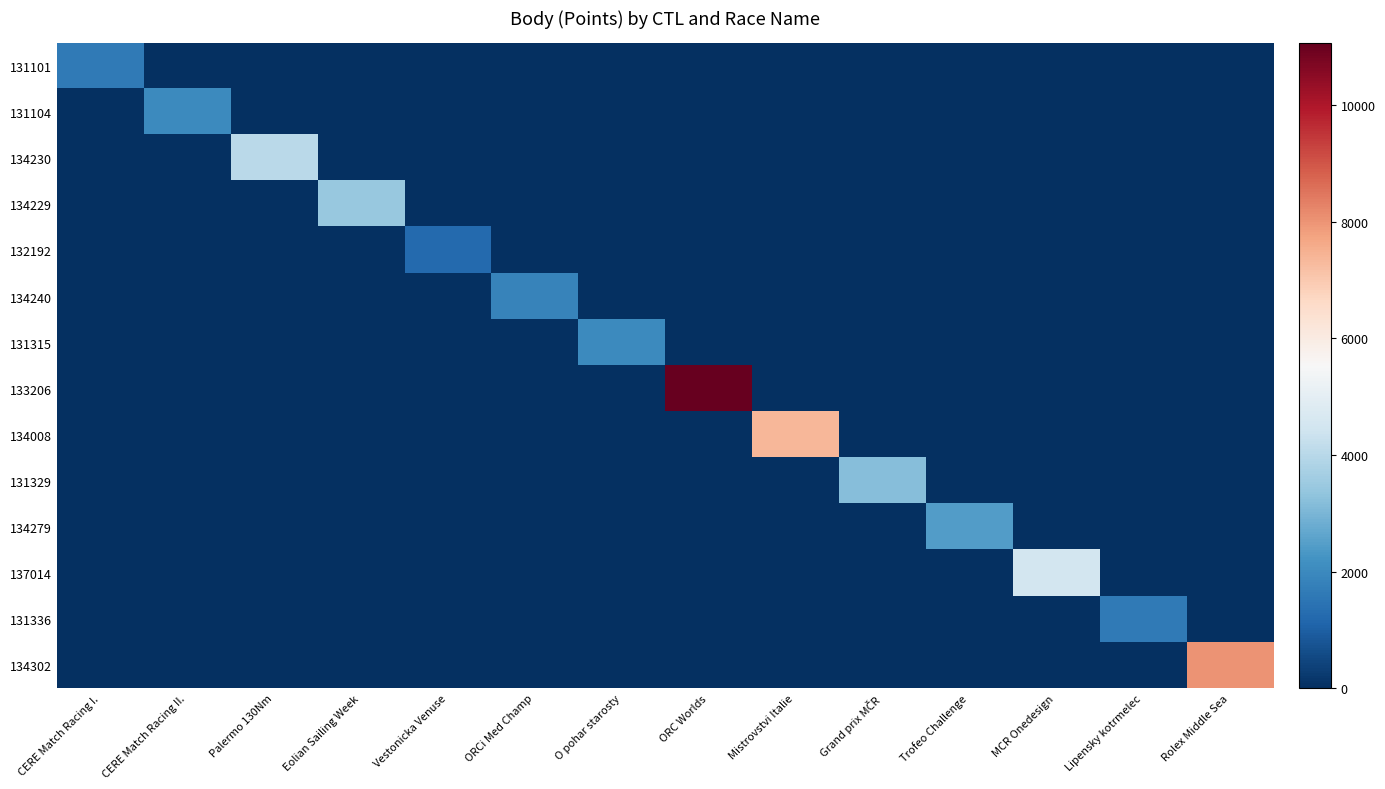

At which category does the chart reach its peak across all series?

ORC Worlds